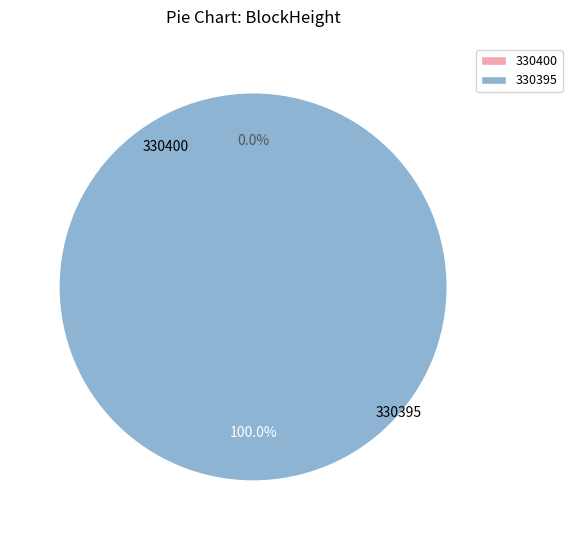

The 330395 slice represents 100% of the pie. True or false?

True